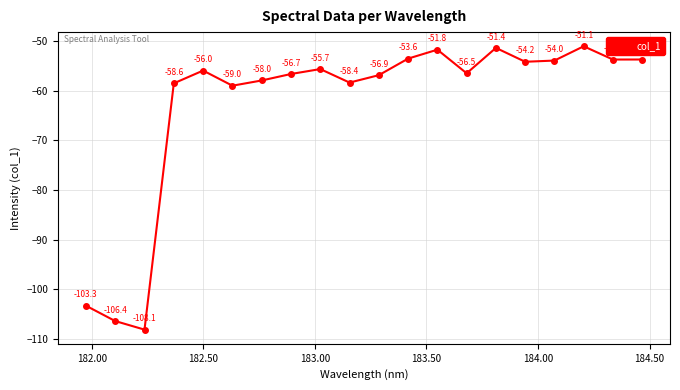

How many points are lower than both their immediate neighbors (excluding endpoints)?

6